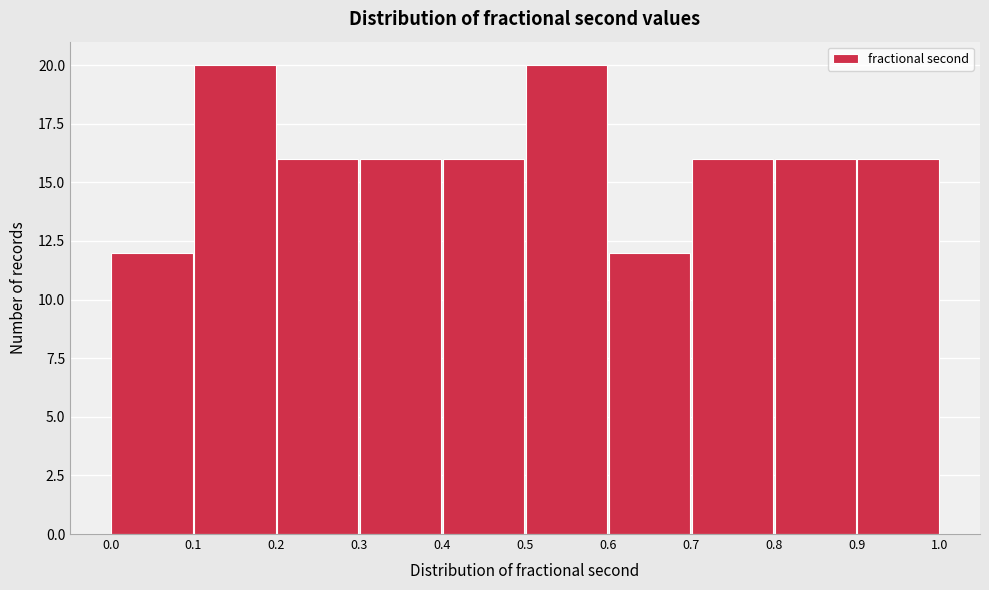

How tall is the bar that spans 0.4 to 0.5 on the x-axis? The values are not printed on the chart, so give them approximately, as read against the axis.

16